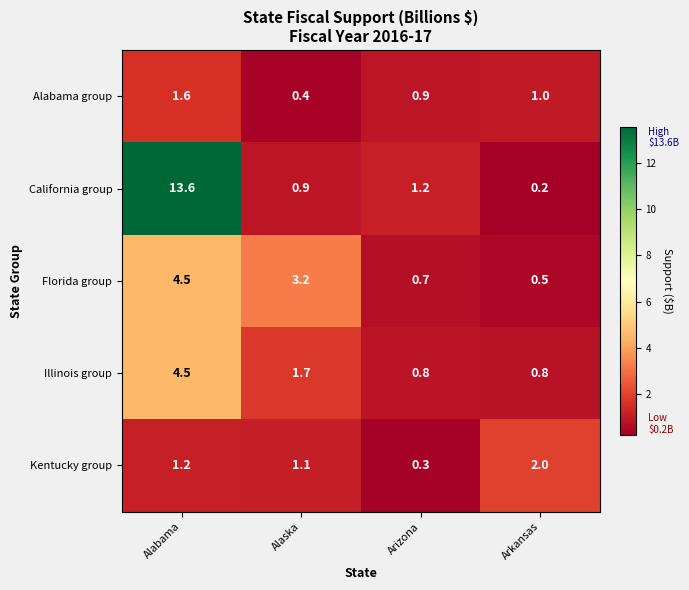

Which series has the largest range (max minus min)?

California group